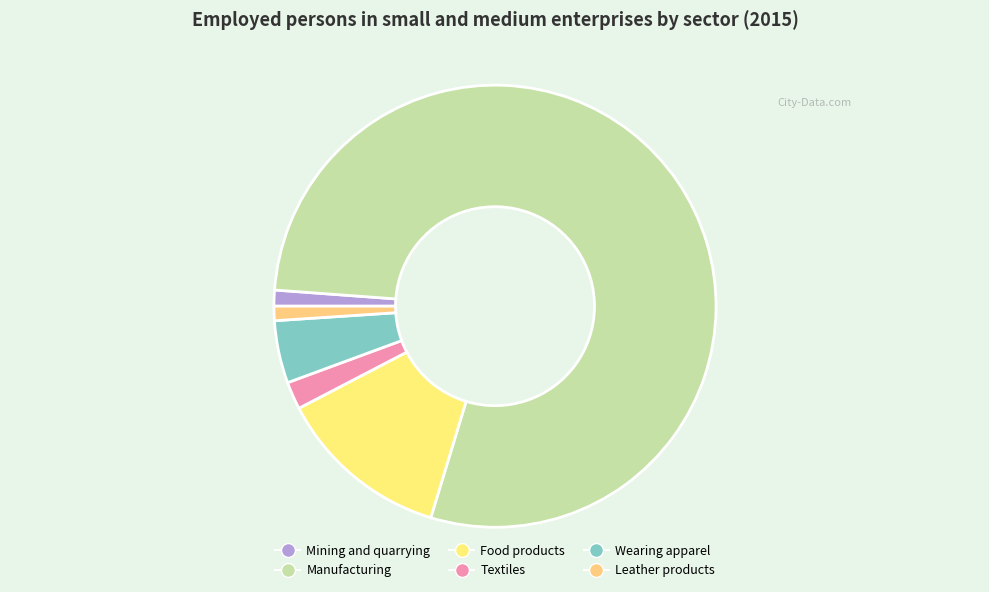

To the nearest percent, what is the average slice percentage?

17%